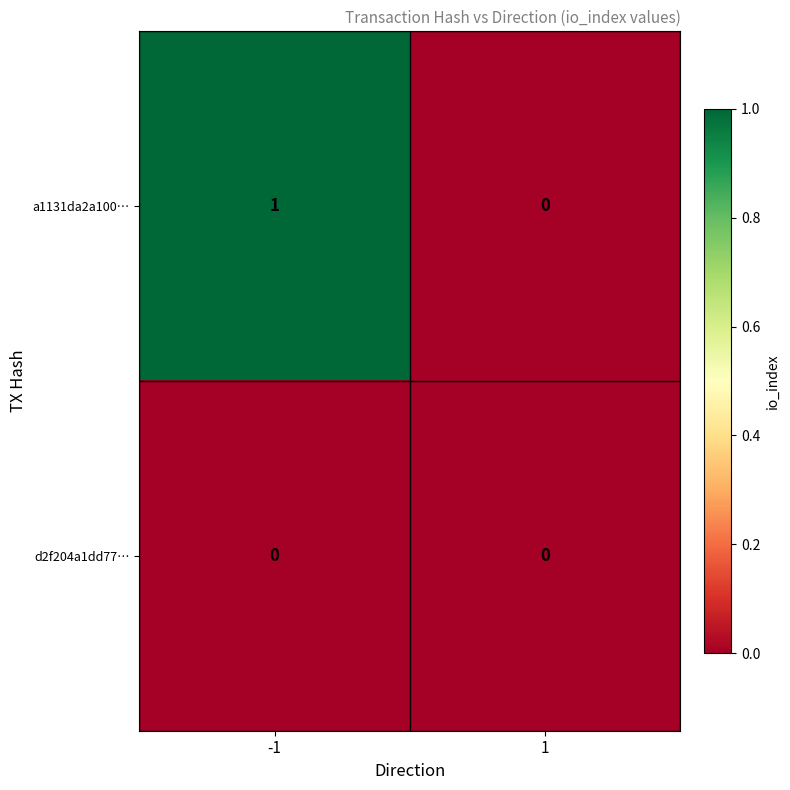

Reading right to left, list all the values displayed in this chart.

a1131da2a100…: 1=0	-1=1
d2f204a1dd77…: 1=0	-1=0